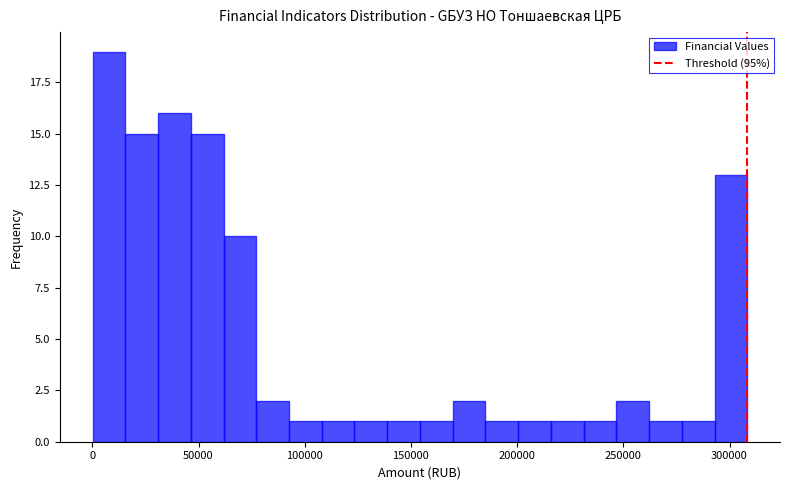

Read against the x-axis, roughly where is the centre of the tallest bar?

10000